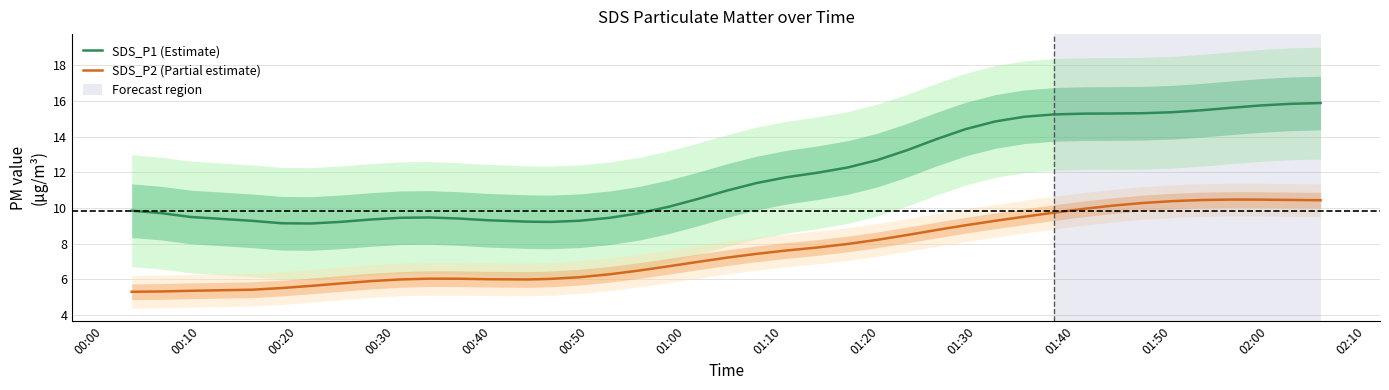

True or false: SDS_P1 (Estimate) and SDS_P2 (Partial estimate) cross at least once.

False